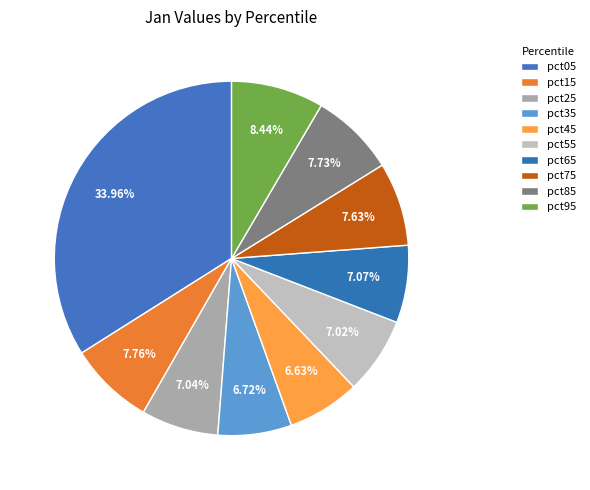

How many segments does this pie chart have?

10